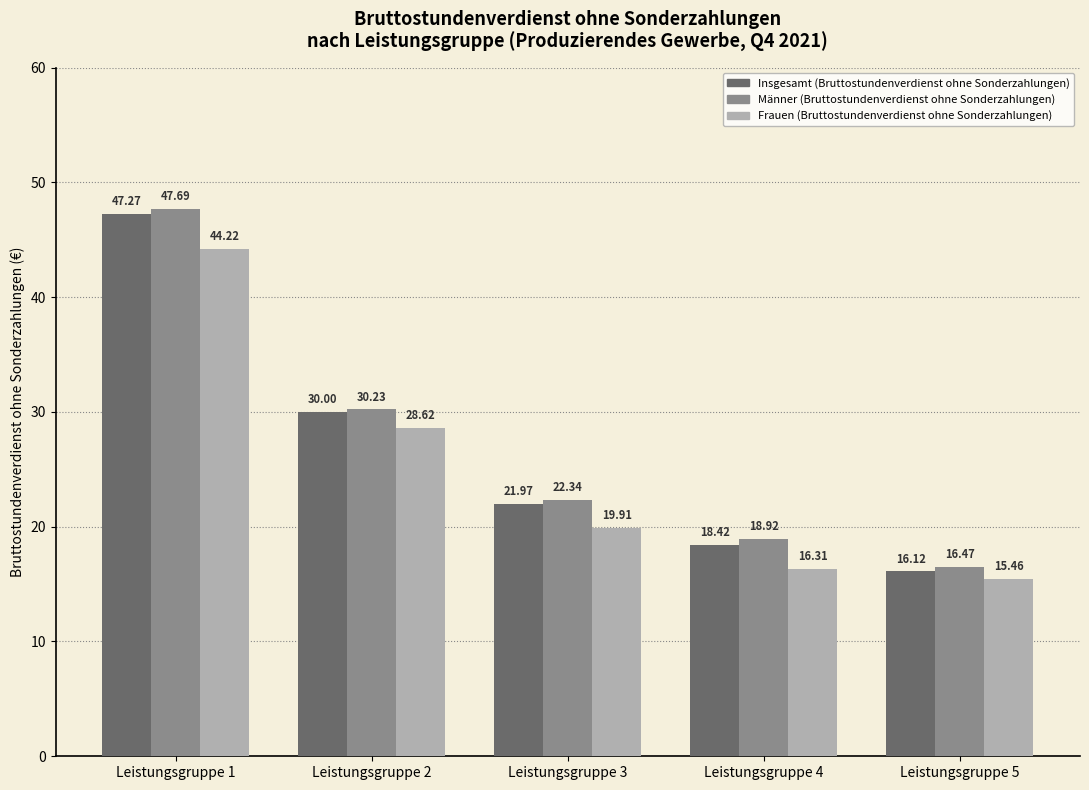

Which series has the widest spread of values?

Männer (Bruttostundenverdienst ohne Sonderzahlungen)